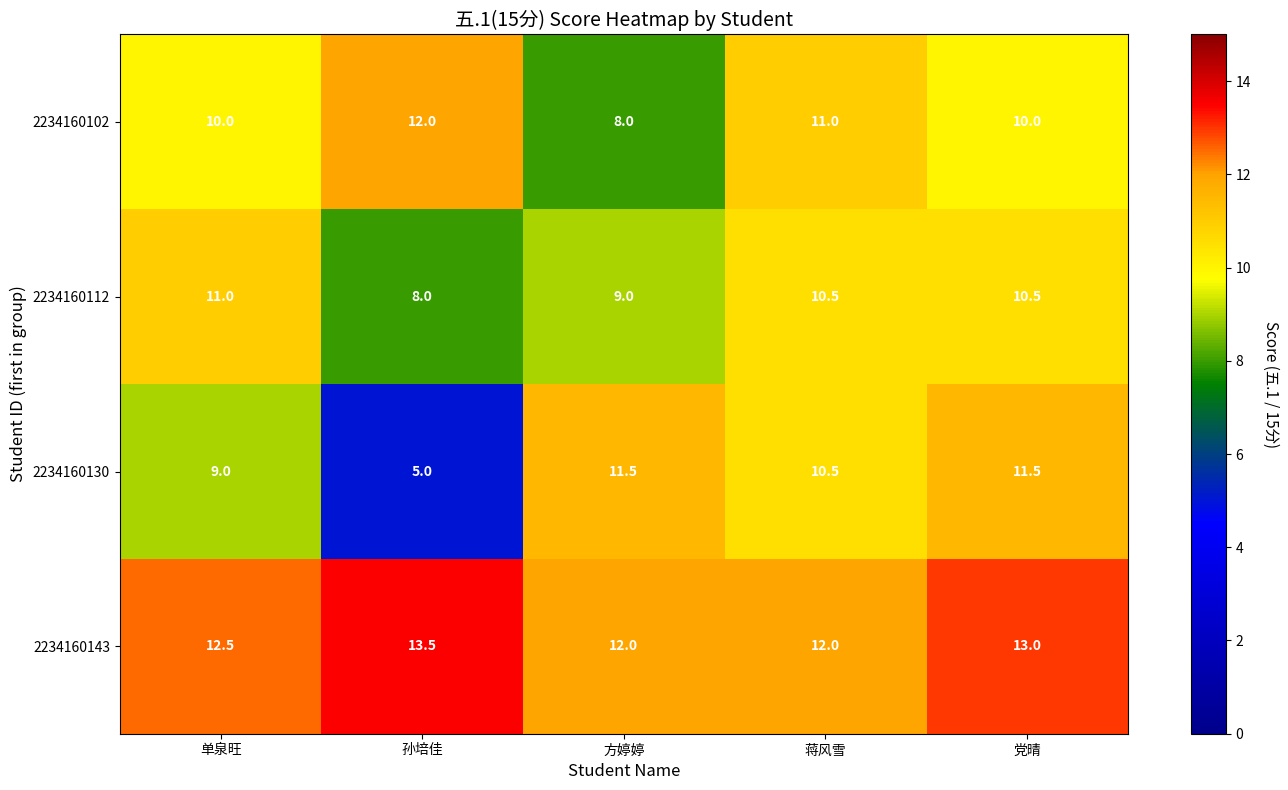

What is the difference between the highest and lowest values at 蒋风雪?

1.5